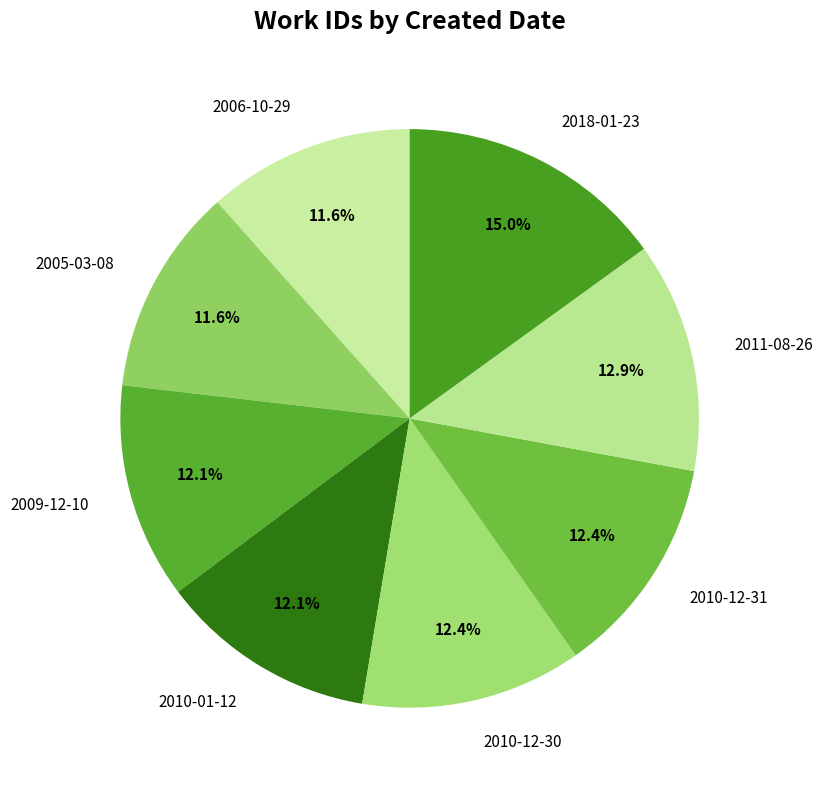

To the nearest percent, what is the average slice percentage?

12%